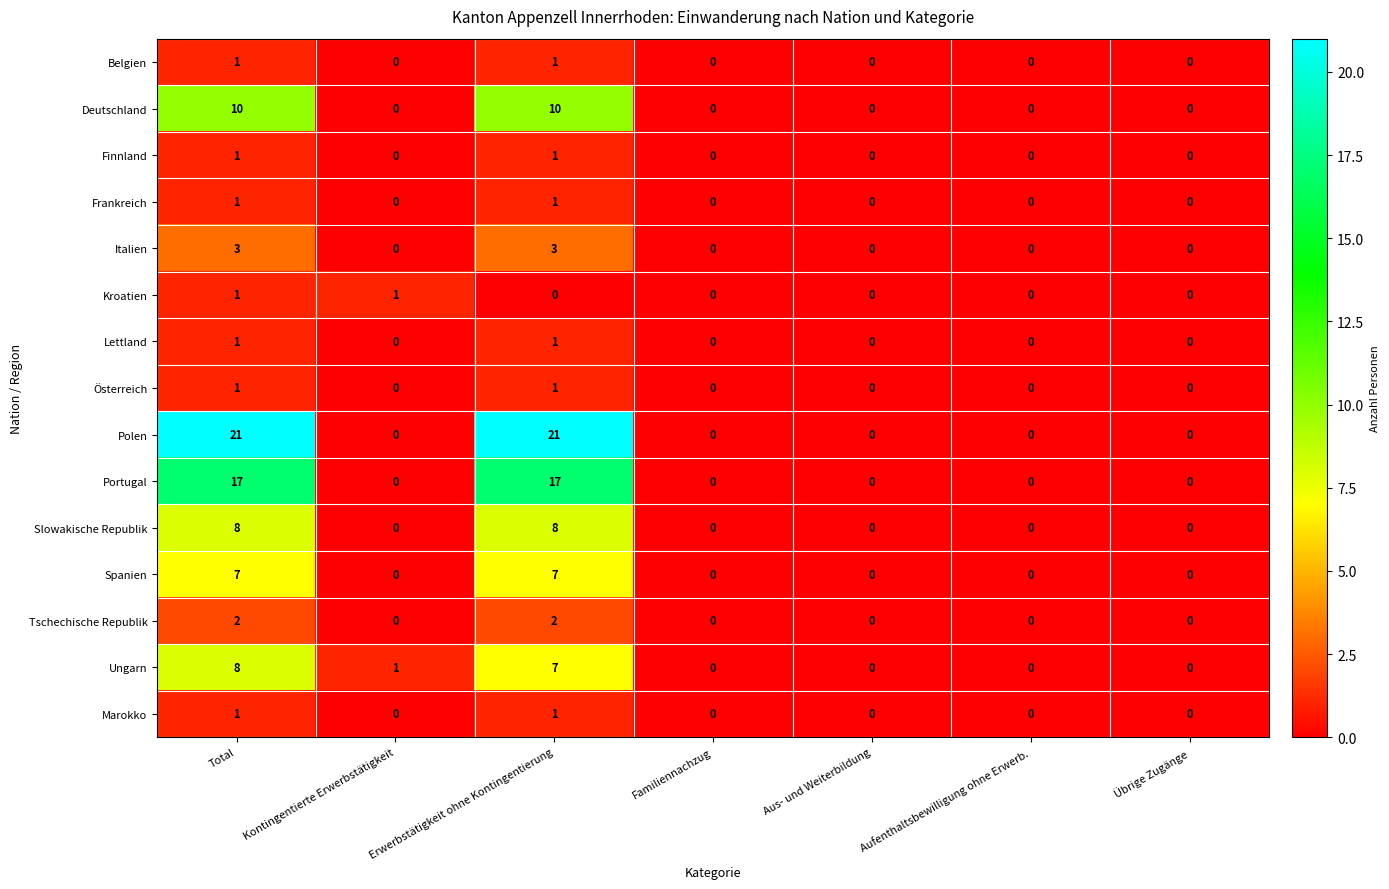

What is the difference between the highest and lowest values at Kontingentierte Erwerbstätigkeit?

1